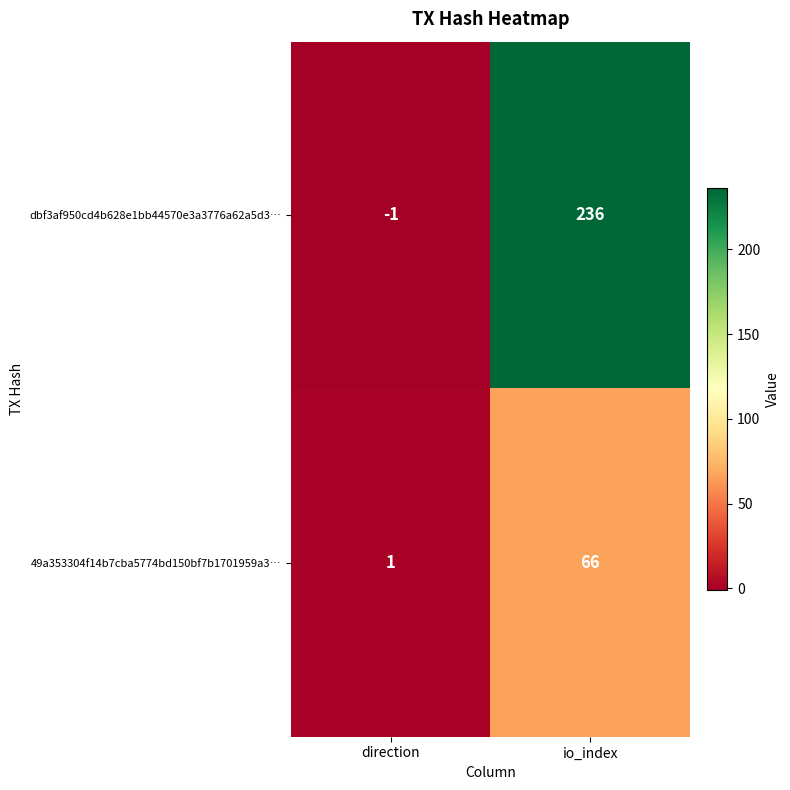

At which category is the sum across all series the highest?

io_index